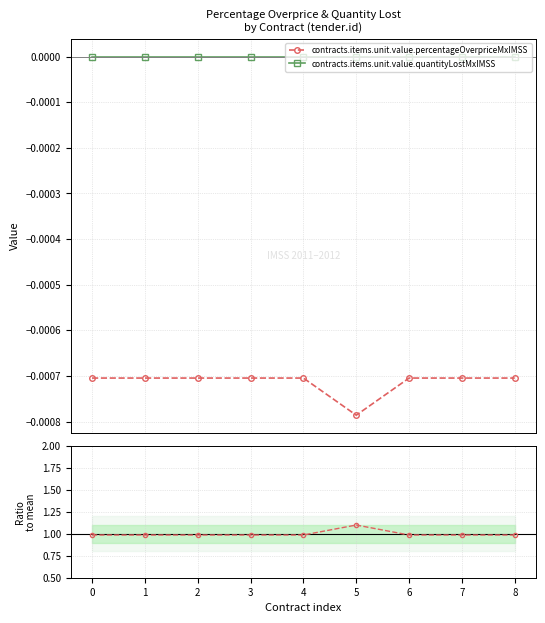

At how many categories does at least one series exceed 0?

9